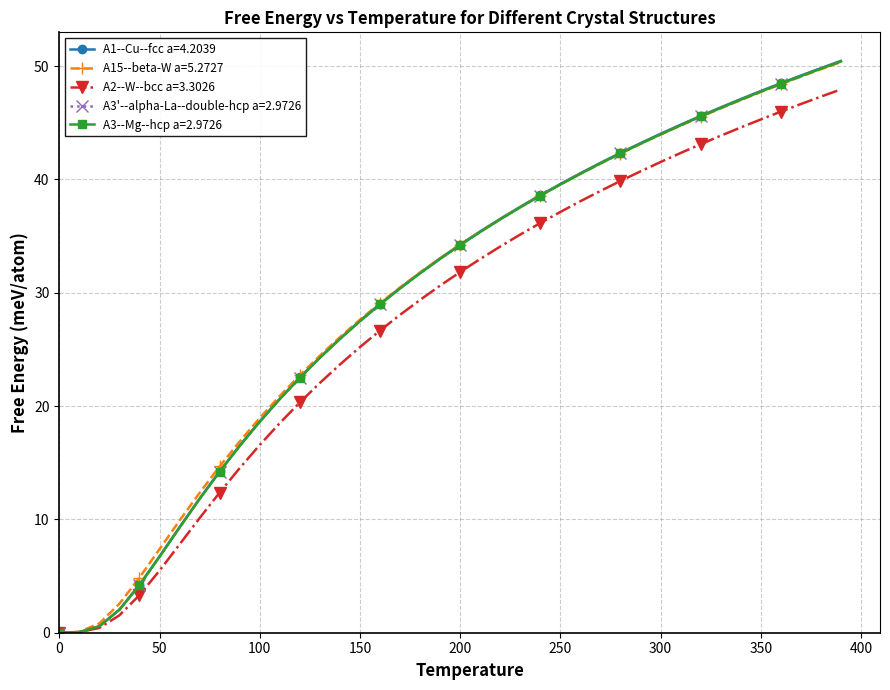

Which series has the largest range (max minus min)?

A1--Cu--fcc a=4.2039